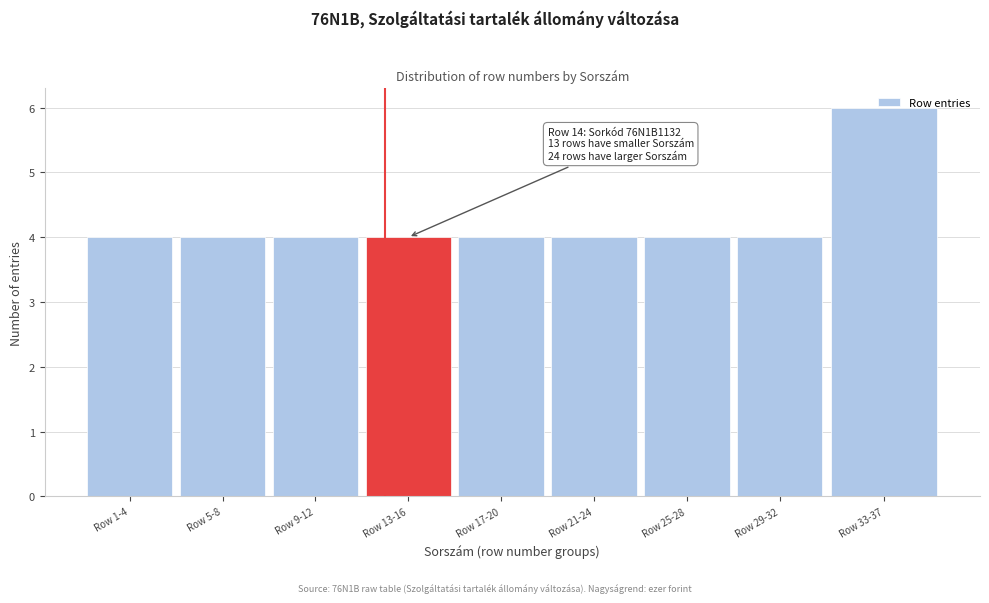

Which label corresponds to the largest value in the chart?

Row 33-37